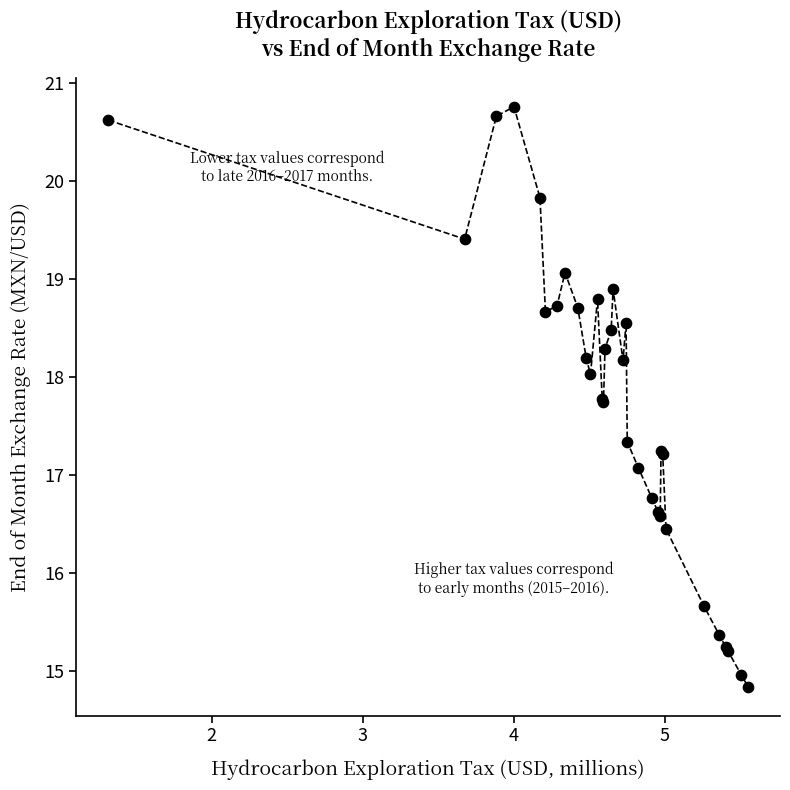

What Y value in the scatter plot is closest to 17?

17.1